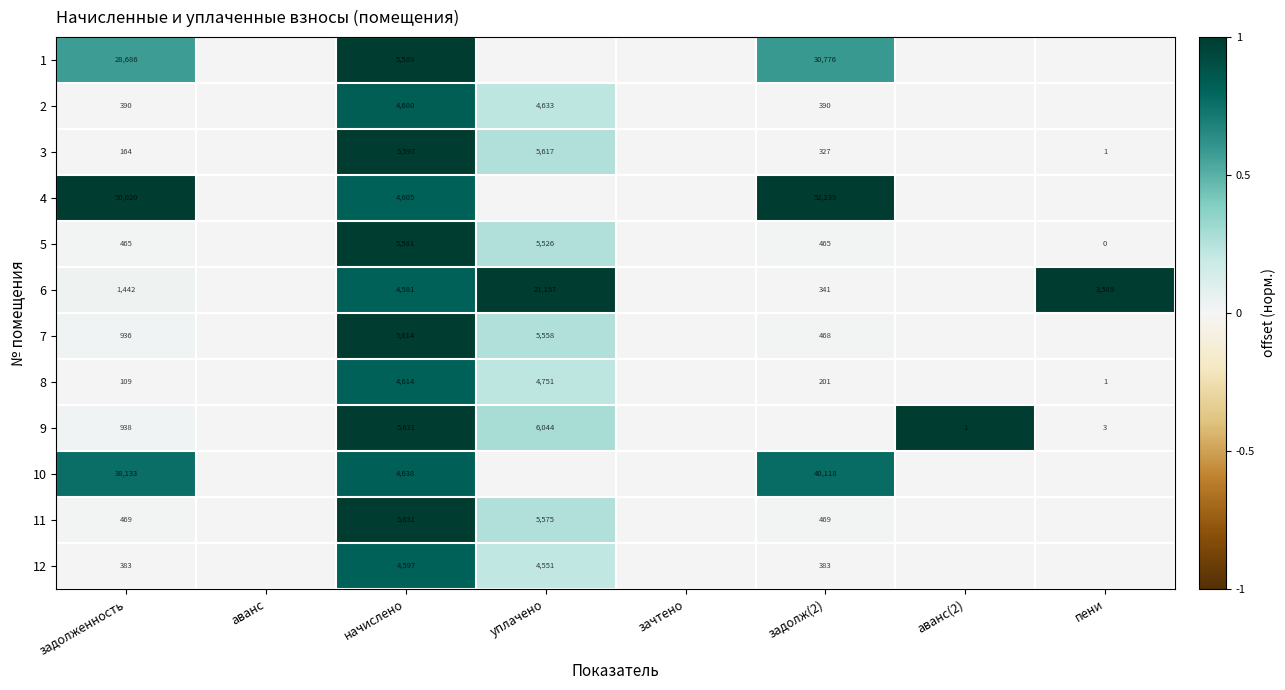

Rank the series at задолженность from highest to lowest value.

4, 10, 1, 6, 9, 7, 11, 5, 2, 12, 3, 8